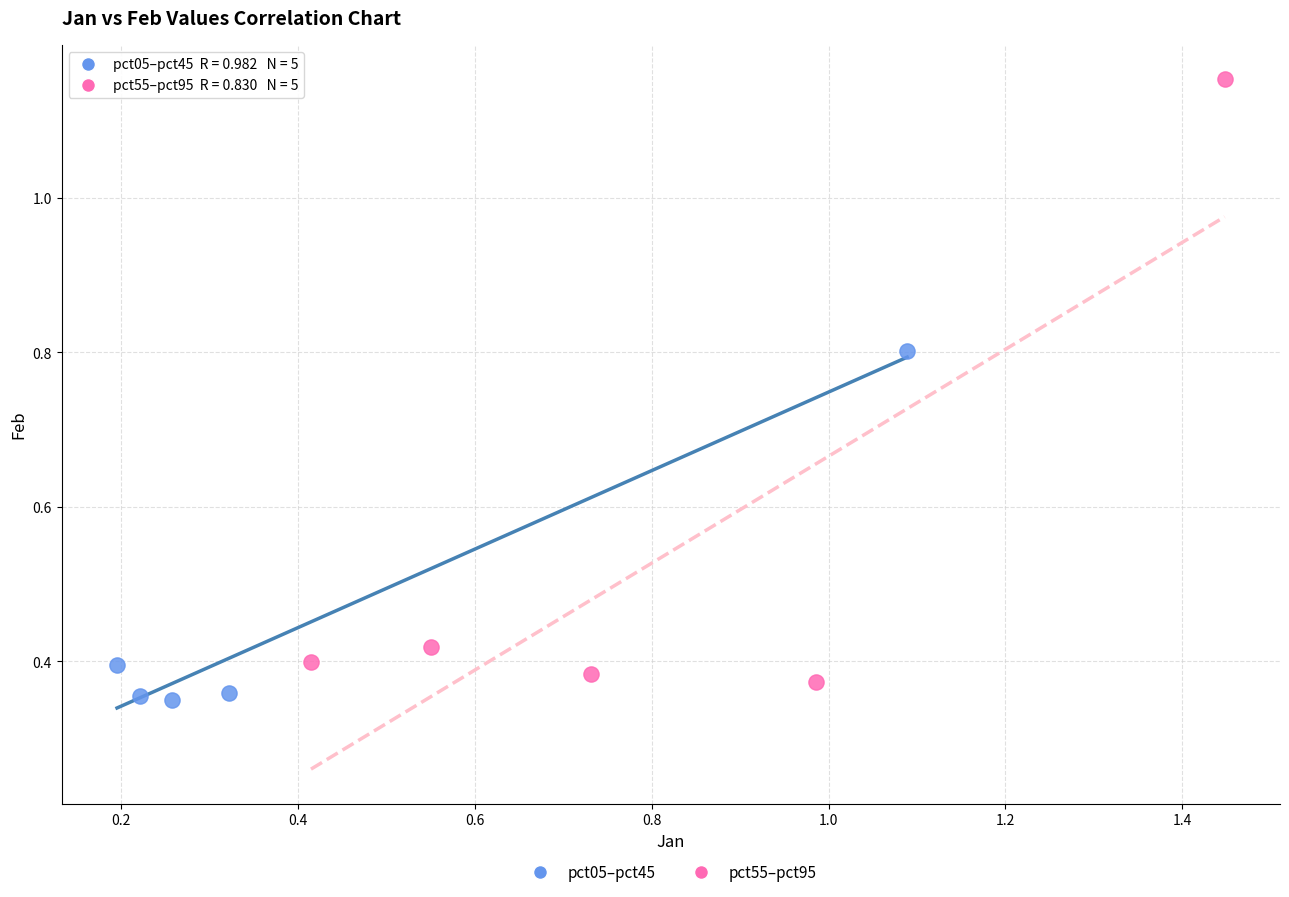

Which series contains the highest Y value?

pct55–pct95